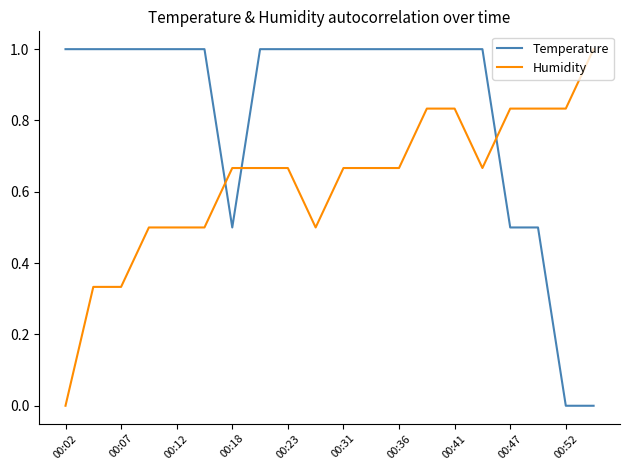

Which series has the largest total across all categories?

Temperature